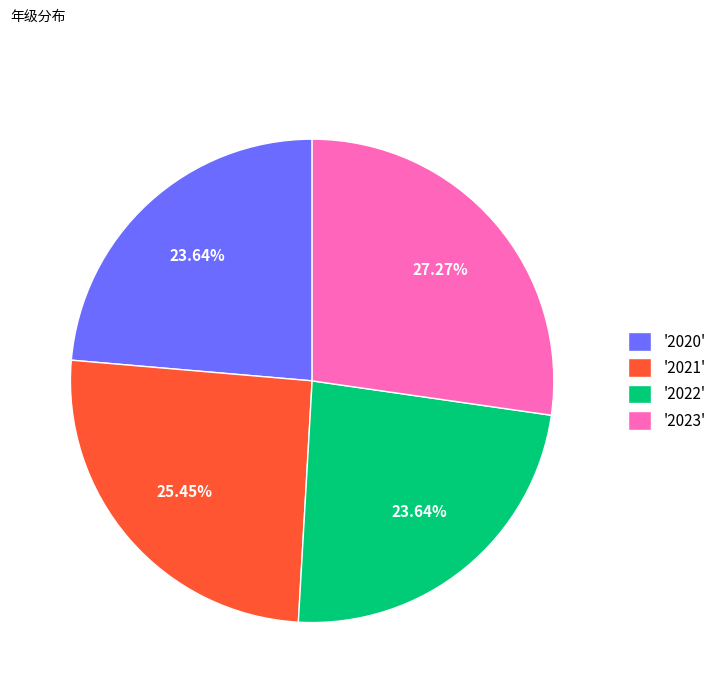

Combined, do '2021' and '2023' account for over 50%?

Yes